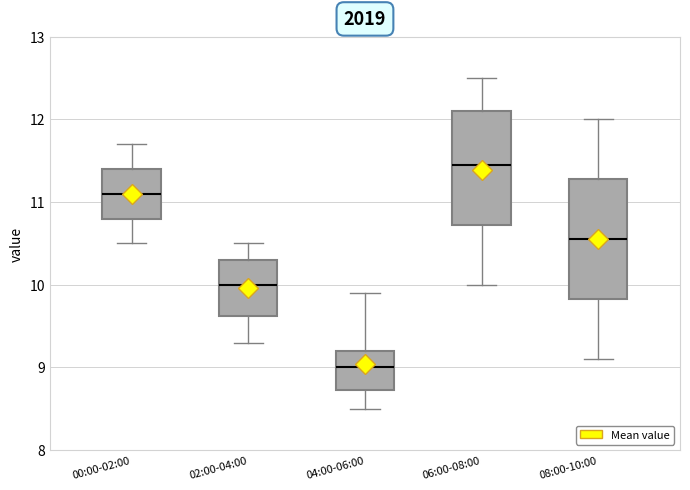

Reading left to right, transcribe this box plot: for each box, give where its median line is, the range the box spans, and where its two whiskers end, as read against the y-axis. The values are not printed on the chart, so give them approximately, as read against the axis.

00:00-02:00: median 11.1, box 10.8 to 11.4, whiskers 10.5 to 11.7
02:00-04:00: median 10.0, box 9.6 to 10.3, whiskers 9.3 to 10.5
04:00-06:00: median 9.0, box 8.7 to 9.2, whiskers 8.5 to 9.9
06:00-08:00: median 11.5, box 10.7 to 12.1, whiskers 10.0 to 12.5
08:00-10:00: median 10.6, box 9.8 to 11.3, whiskers 9.1 to 12.0